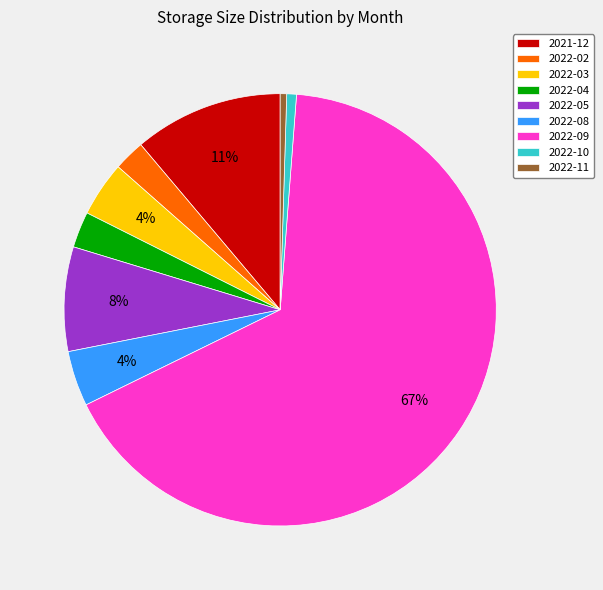

To the nearest percent, what is the average slice percentage?

11%